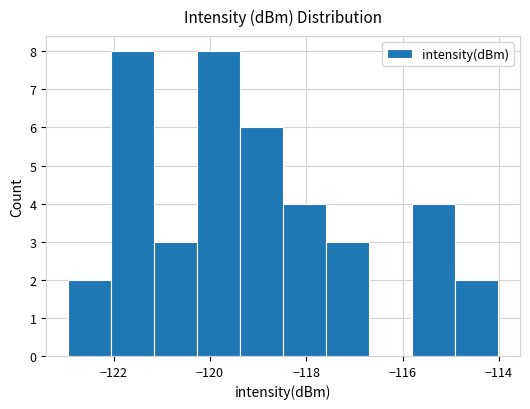

Reading left to right, list every bar in this chart as the range it spans on the x-axis followed by its height. Neither the bar edges nor the heights are printed on the chart, so give them approximately, as read against the axes.

-123.0 to -122.0: 2
-122.0 to -121.2: 8
-121.2 to -120.2: 3
-120.2 to -119.4: 8
-119.4 to -118.4: 6
-118.4 to -117.6: 4
-117.6 to -116.6: 3
-116.6 to -115.8: 0
-115.8 to -115.0: 4
-115.0 to -114.0: 2